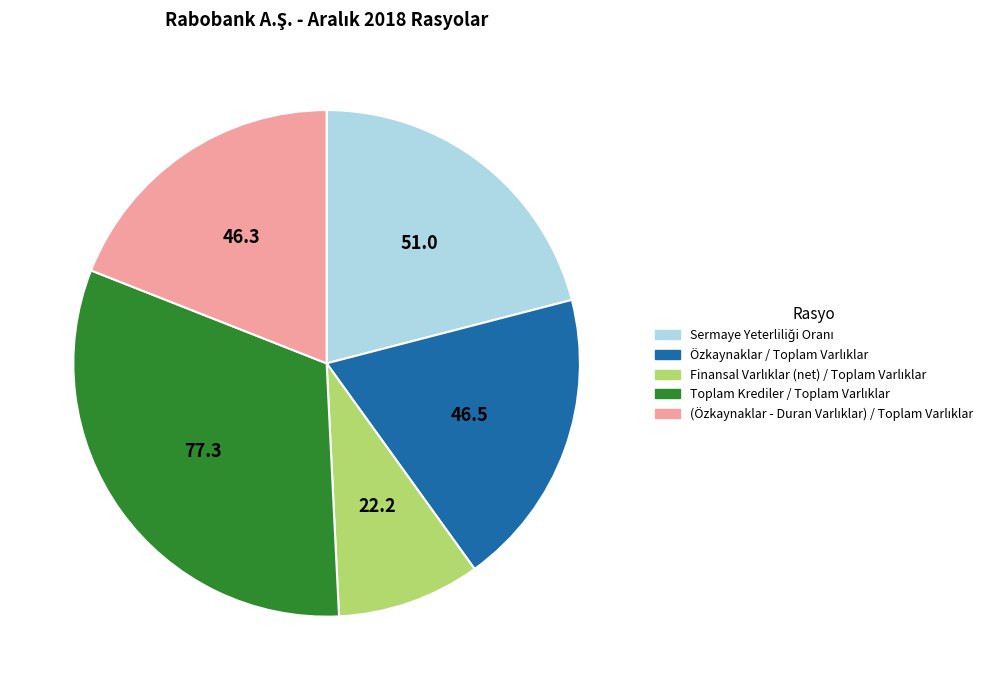

How many slices are in this pie chart?

5